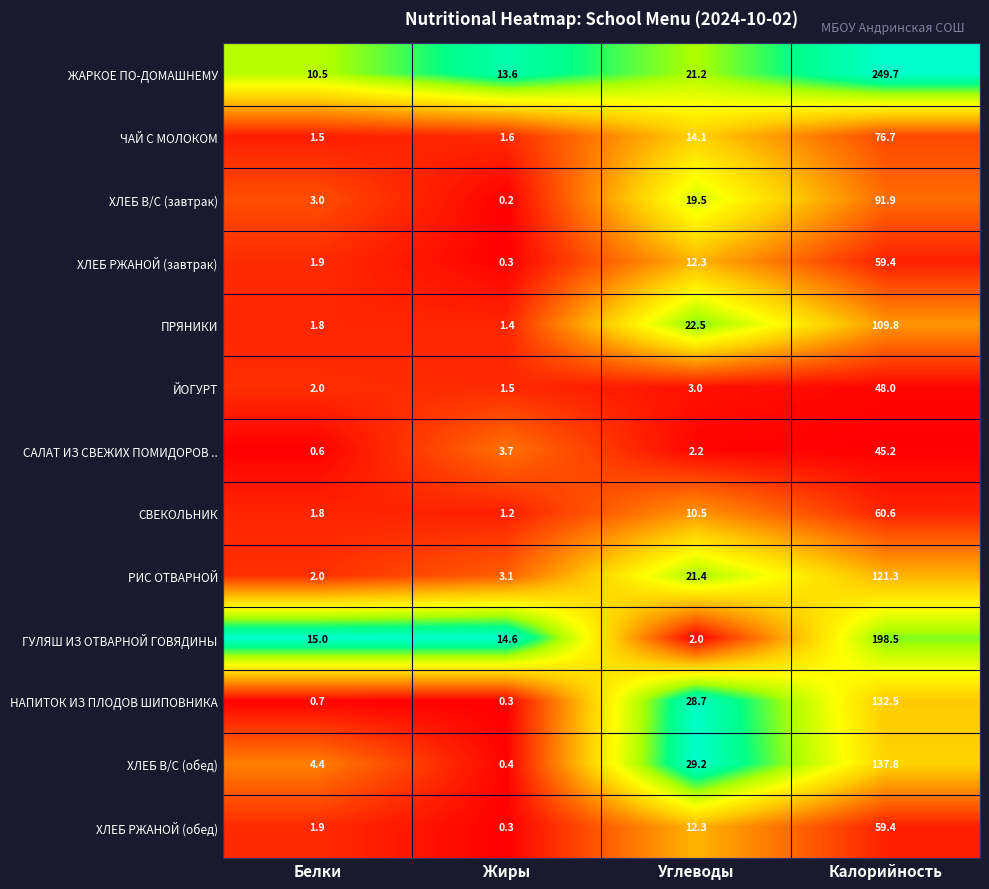

The value of ХЛЕБ В/С (завтрак) at Белки is 3.0. True or false?

True